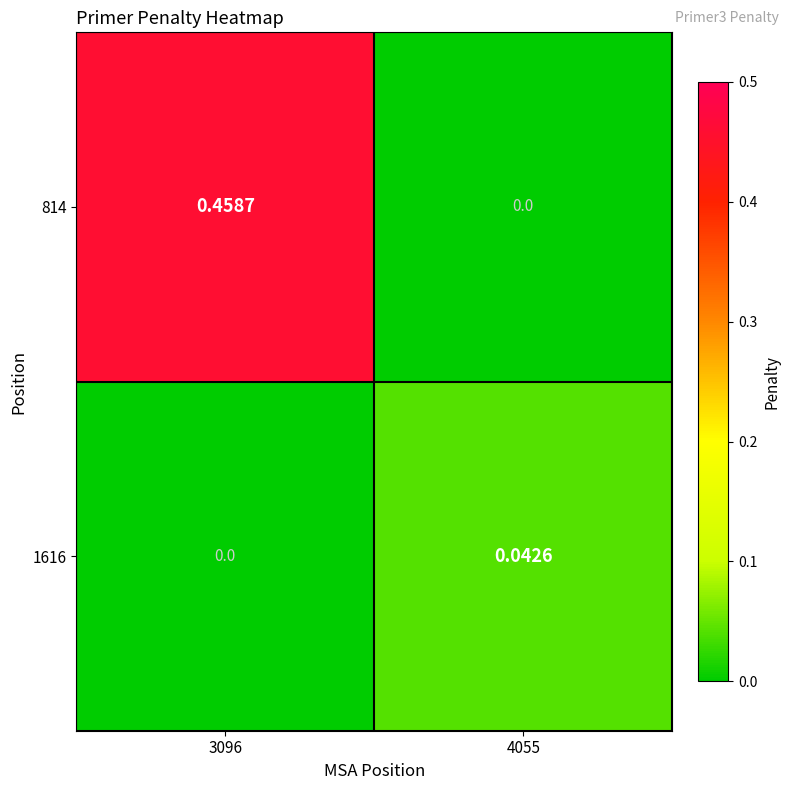

Which series changed the most between 3096 and 4055?

814